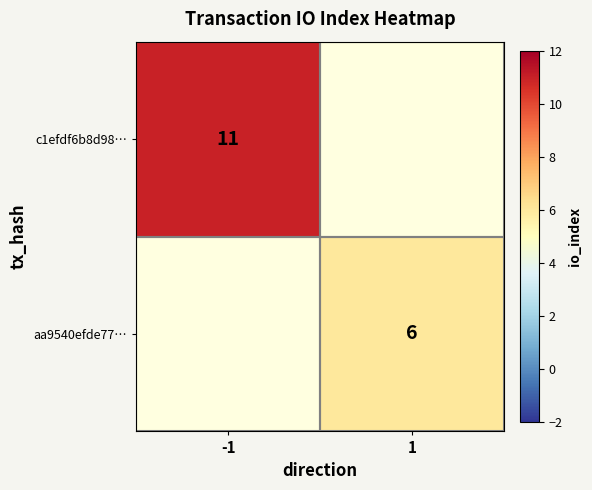

Is the value of c1efdf6b8d98… at -1 greater than the value of aa9540efde77… at 1?

Yes